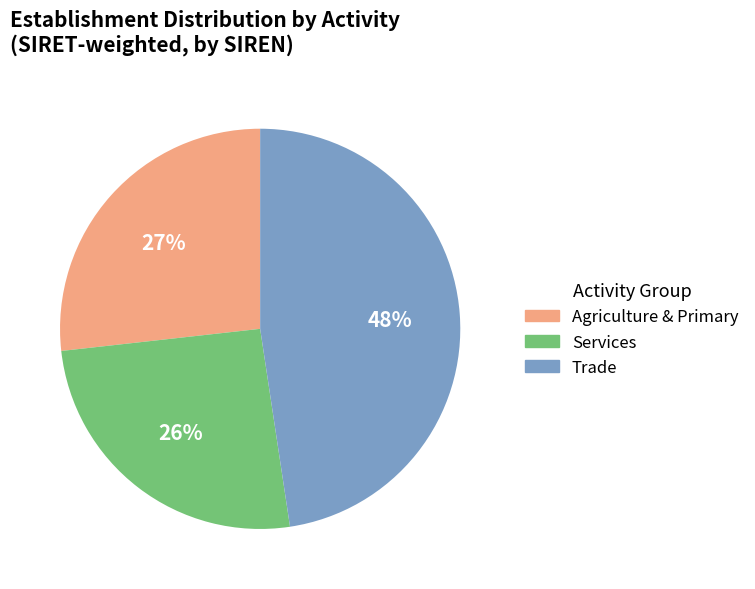

To the nearest percent, what is the difference between the largest and smallest slice percentages?

22%